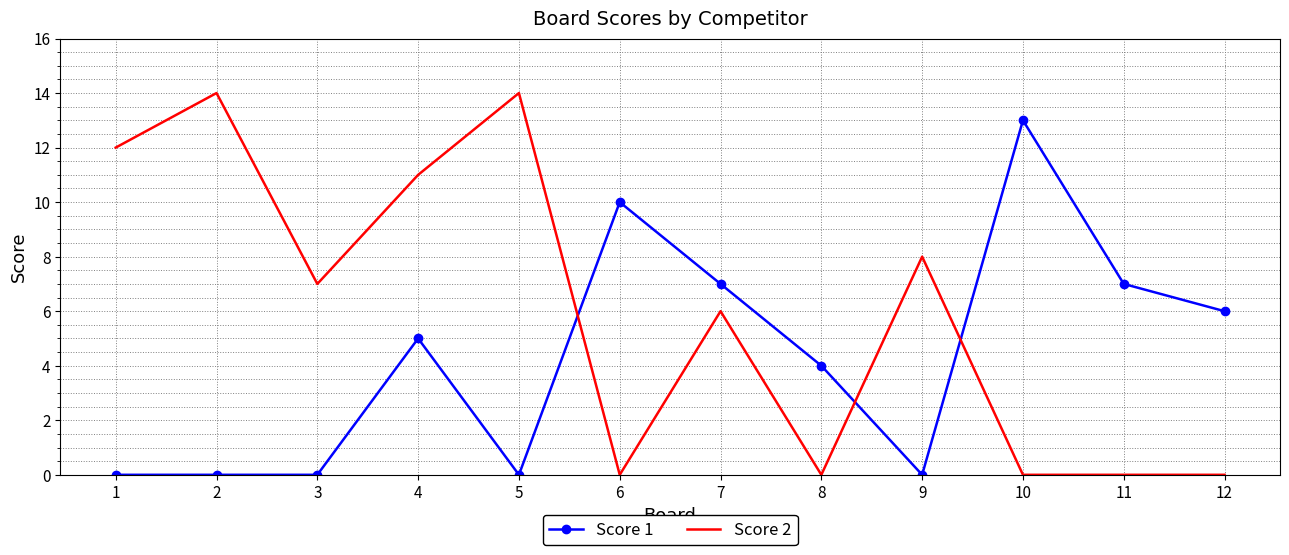

Rank the series by their average value, from highest to lowest.

Score 2, Score 1